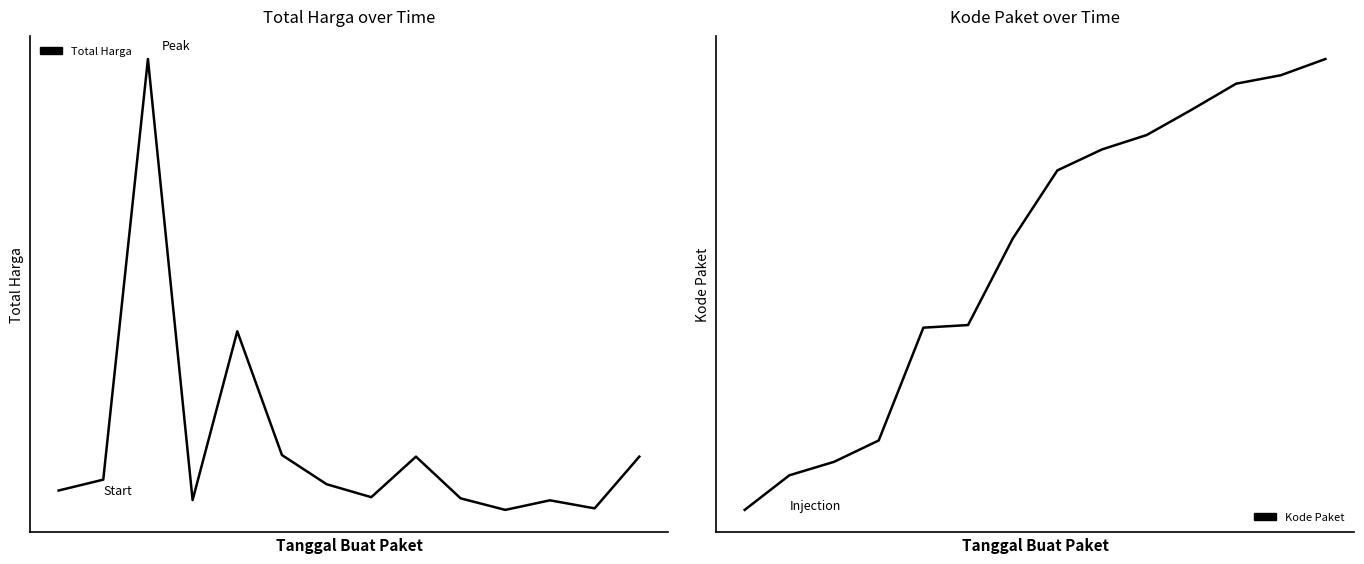

Is the value of Kode Paket at 1 greater than the value of Total Harga at 11?

No